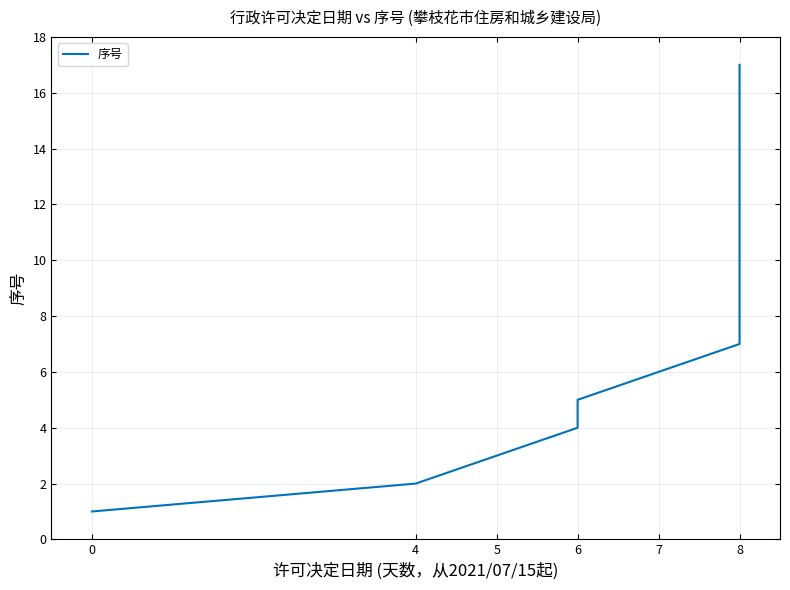

The value at 6 is 8. True or false?

False